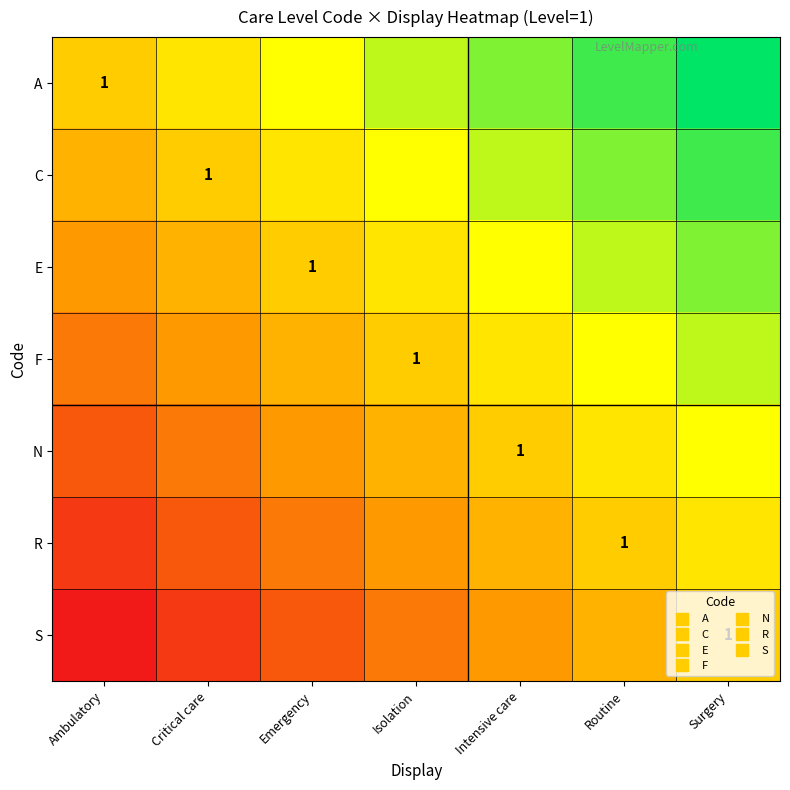

How many distinct data groups are displayed?

7